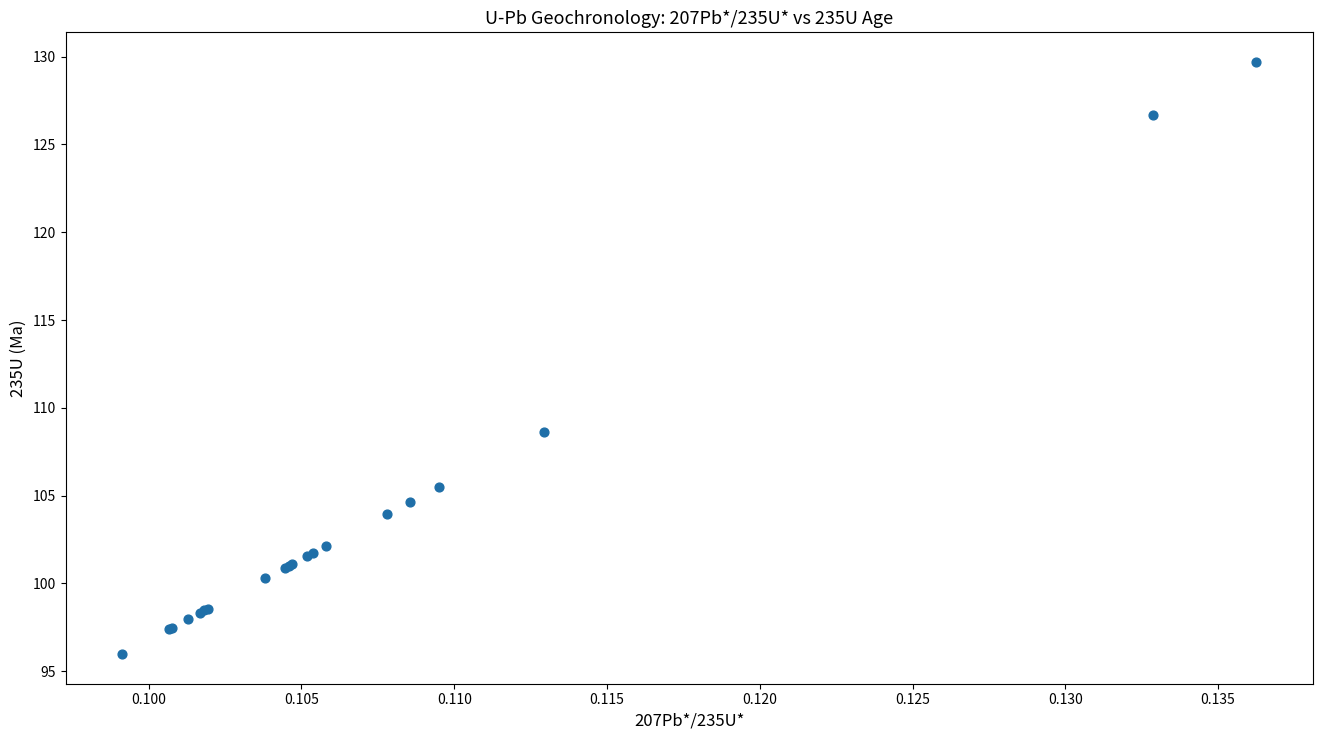

What Y value in the scatter plot is closest to 112?

108.6